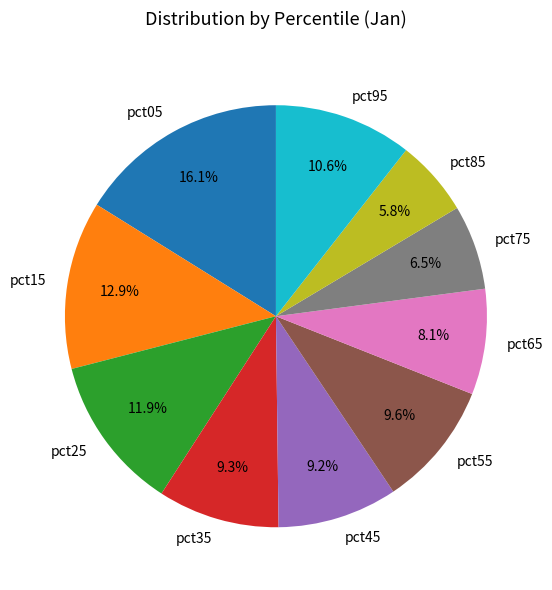

What percentage is the pct15 slice, to the nearest percent?

13%